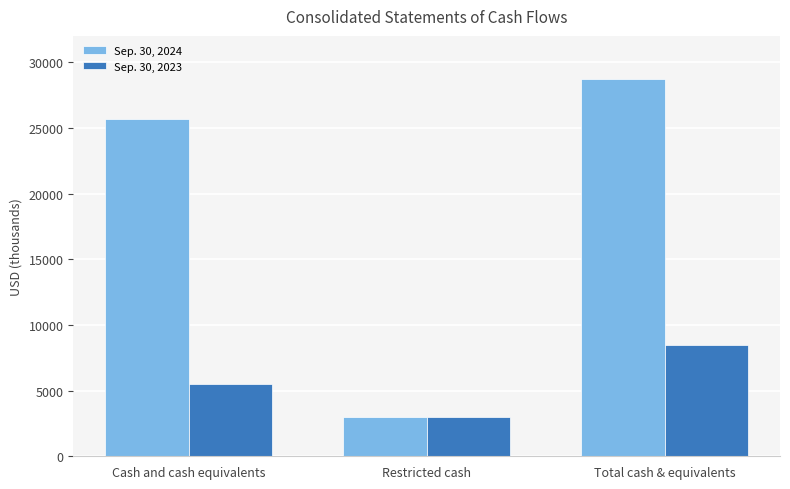

How many bars are there in total?

6